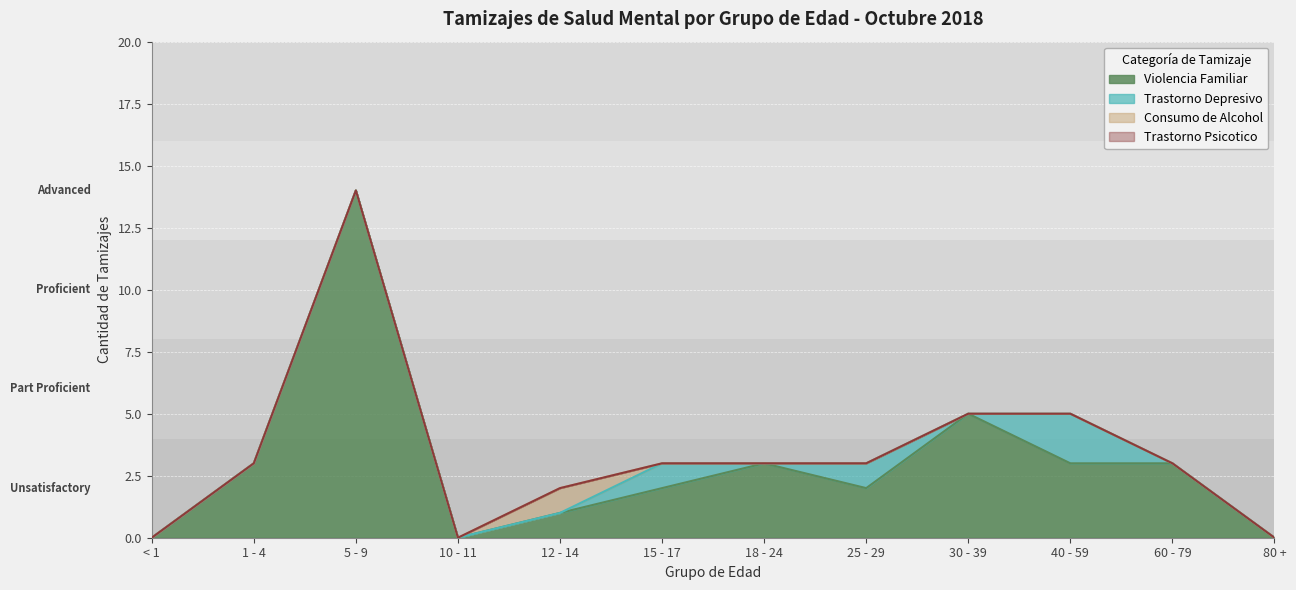

Which category has the lowest value in the Trastorno Depresivo series?

< 1